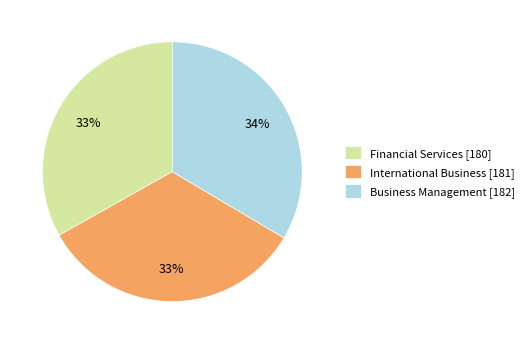

Does any single category account for the majority?

No